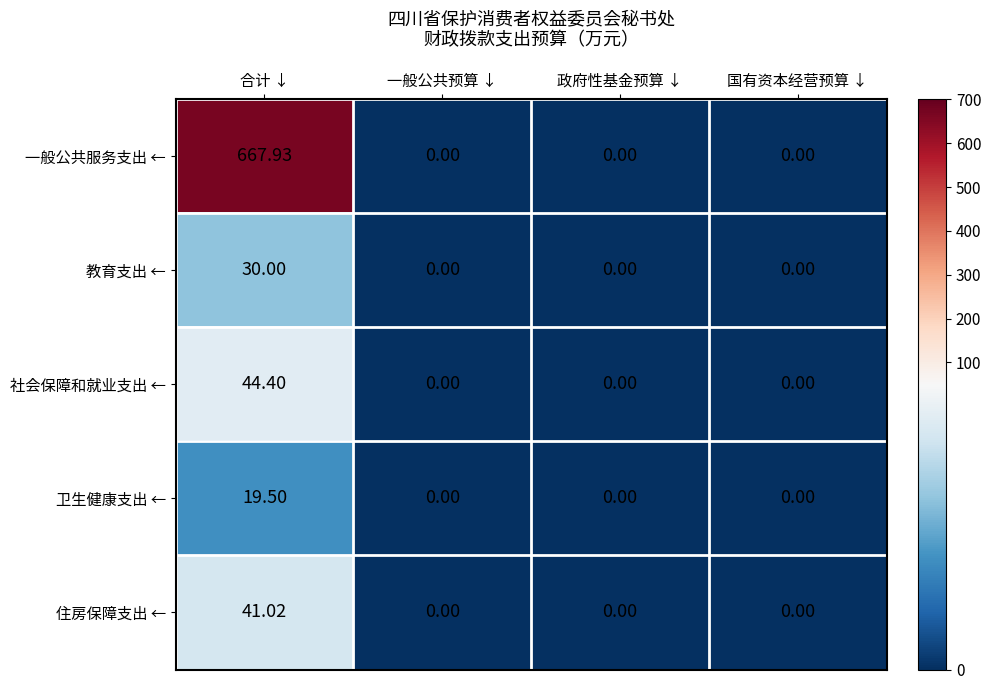

Which series has the largest total across all categories?

一般公共服务支出 ←